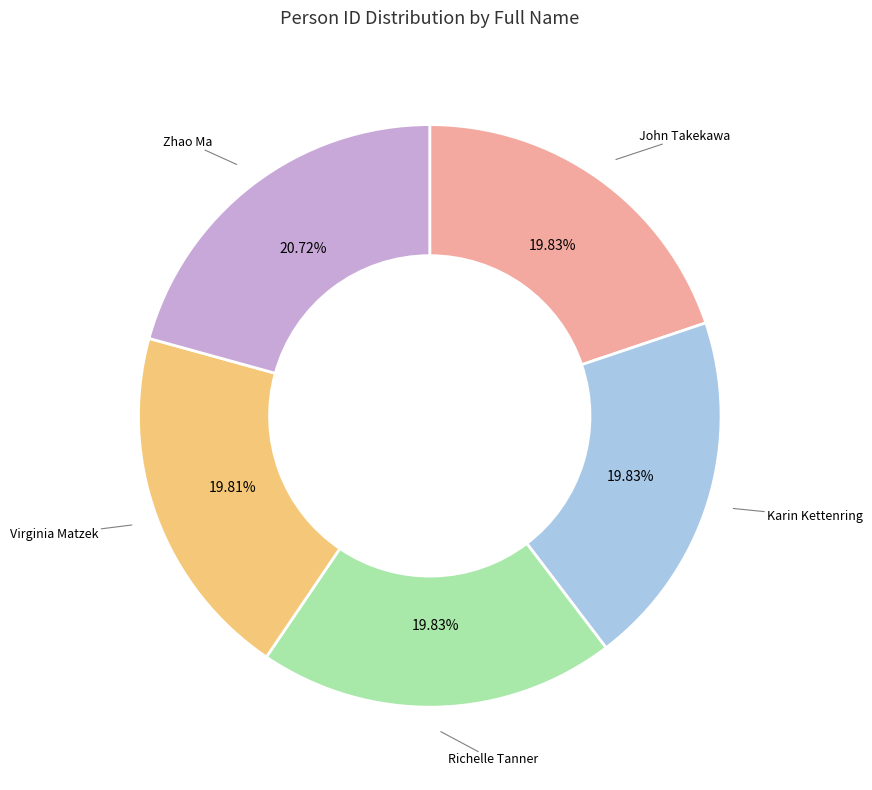

Does any single category account for the majority?

No